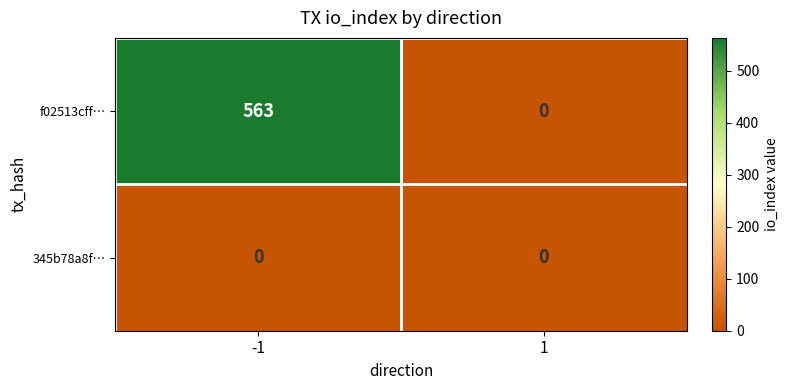

Reading left to right, transcribe all the data shown in this chart.

f02513cff…: 563	0
345b78a8f…: 0	0